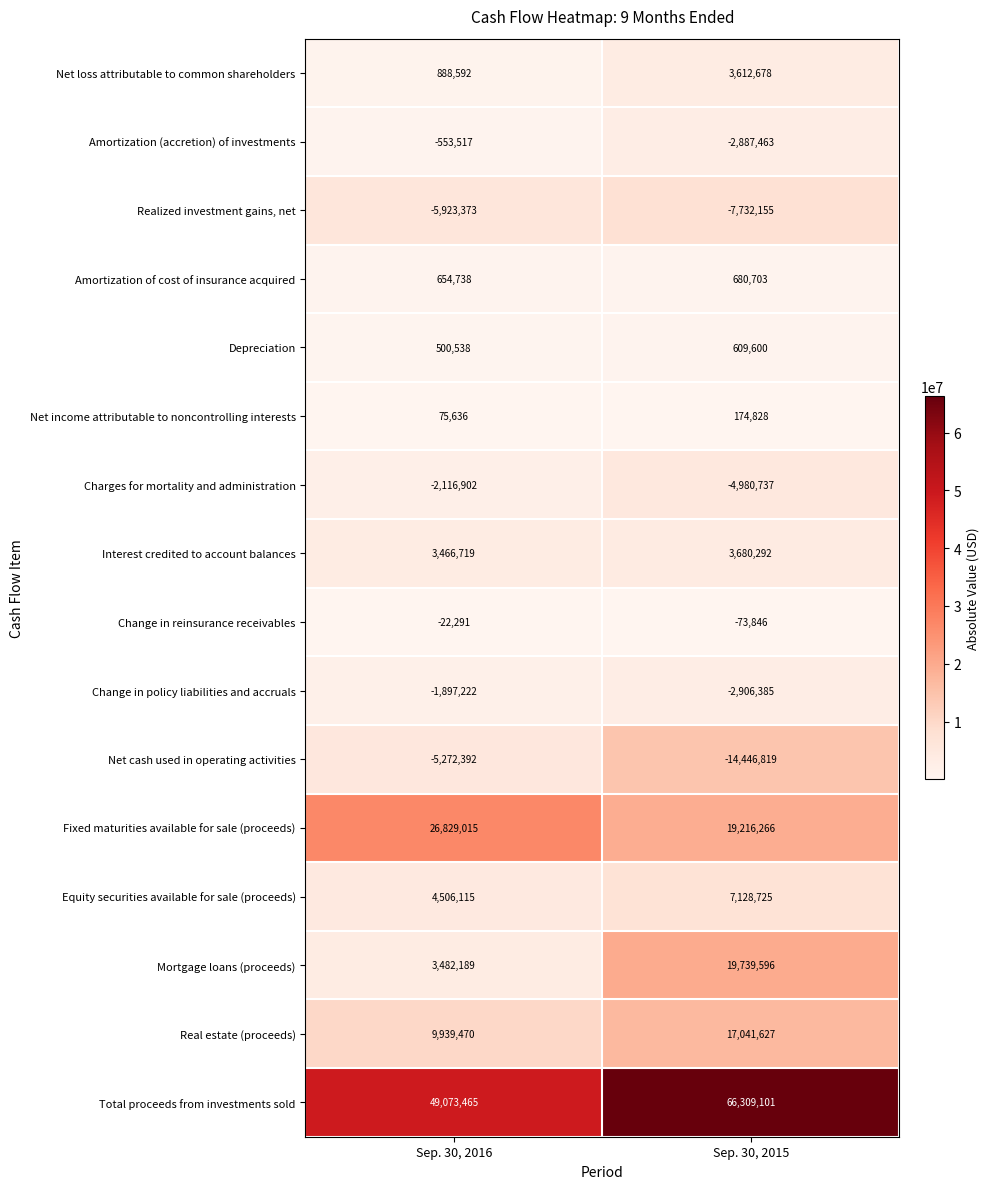

Count the number of categories in the chart.

2